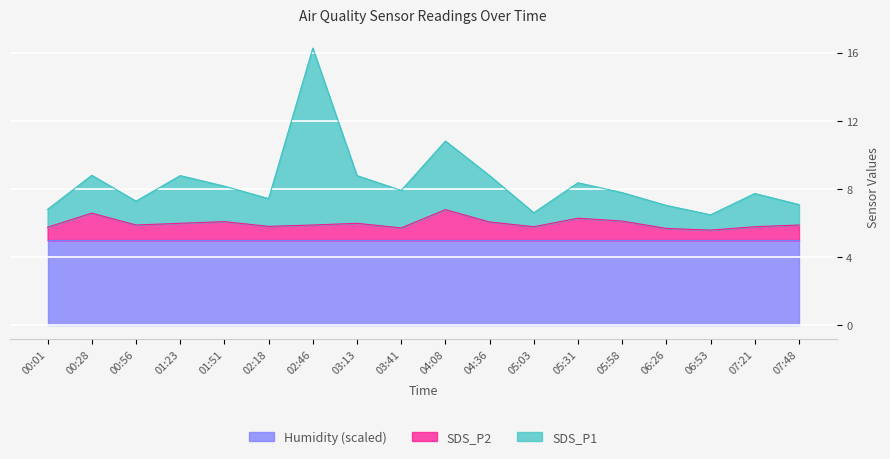

How many lines are shown in the chart?

3